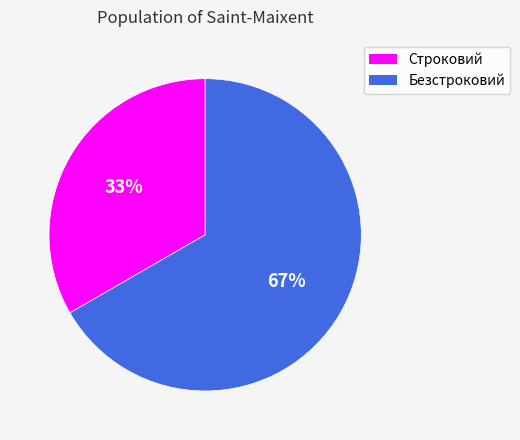

Does any single category account for the majority?

Yes